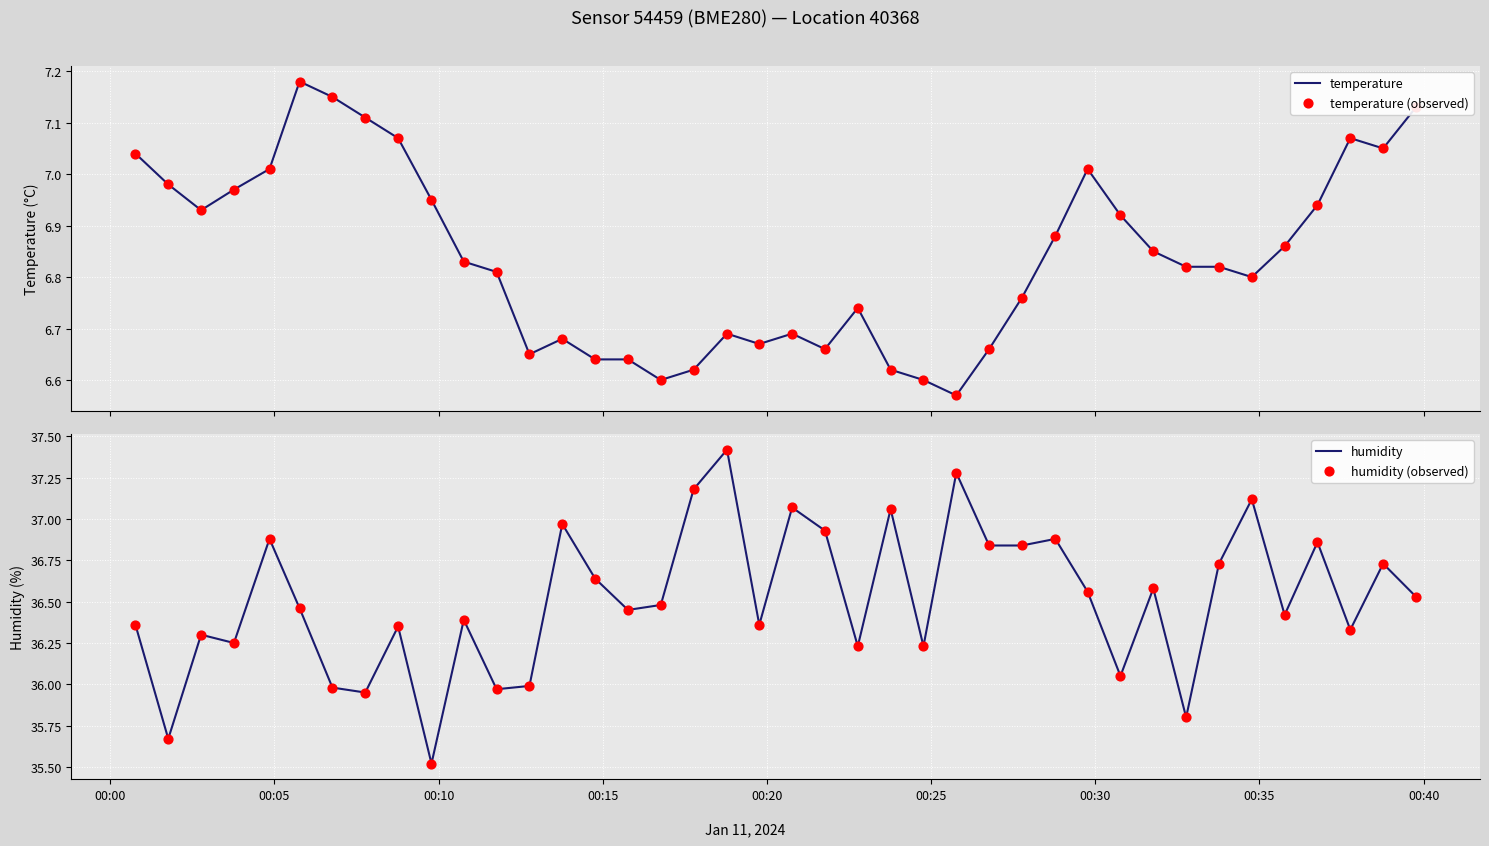

Which series contains the lowest Y value?

temperature